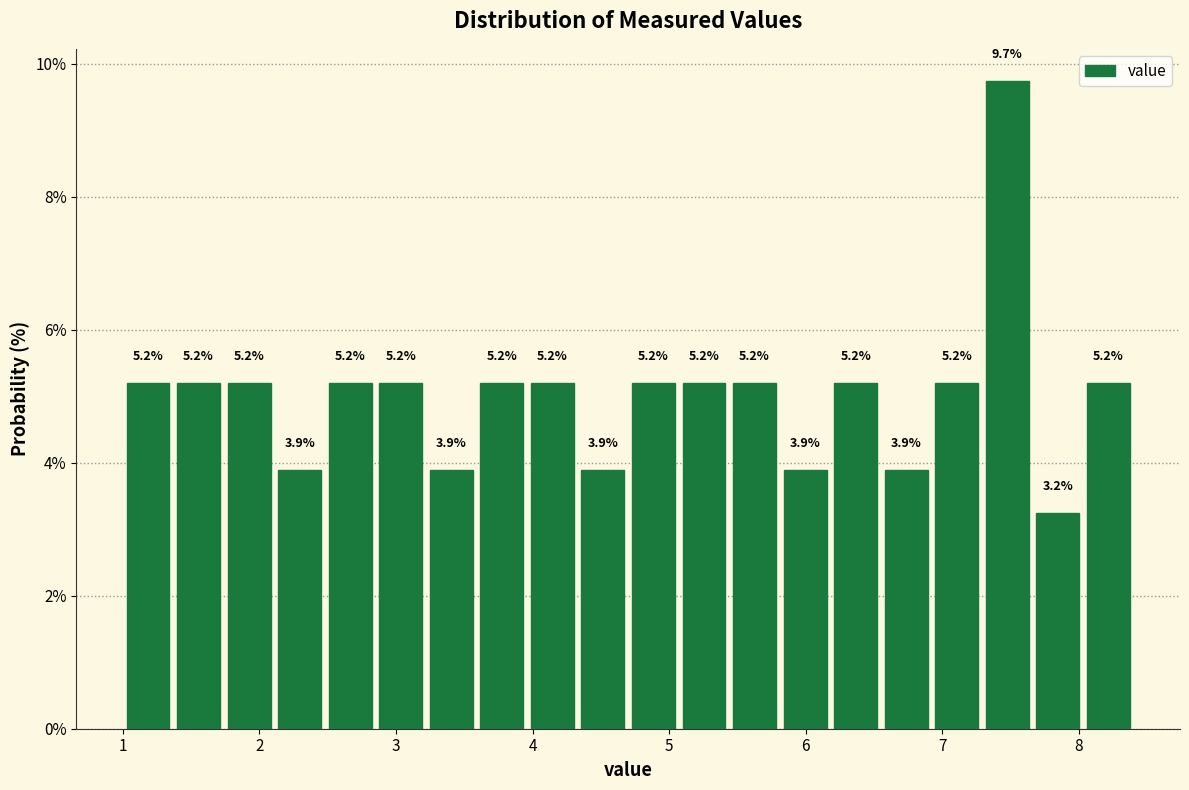

Around what value on the x-axis is the tallest bar? Give the approximate position of its centre, as read against the axis.

7.5